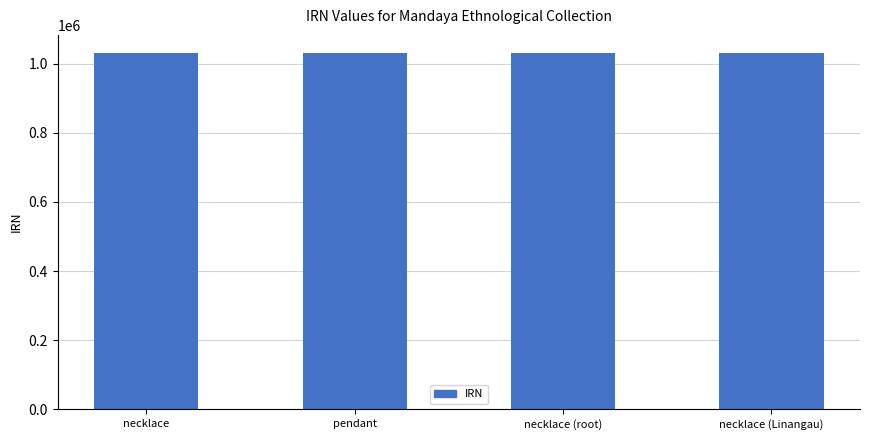

What is the ratio of the value at necklace (Linangau) to the value at necklace (root)?

1.0